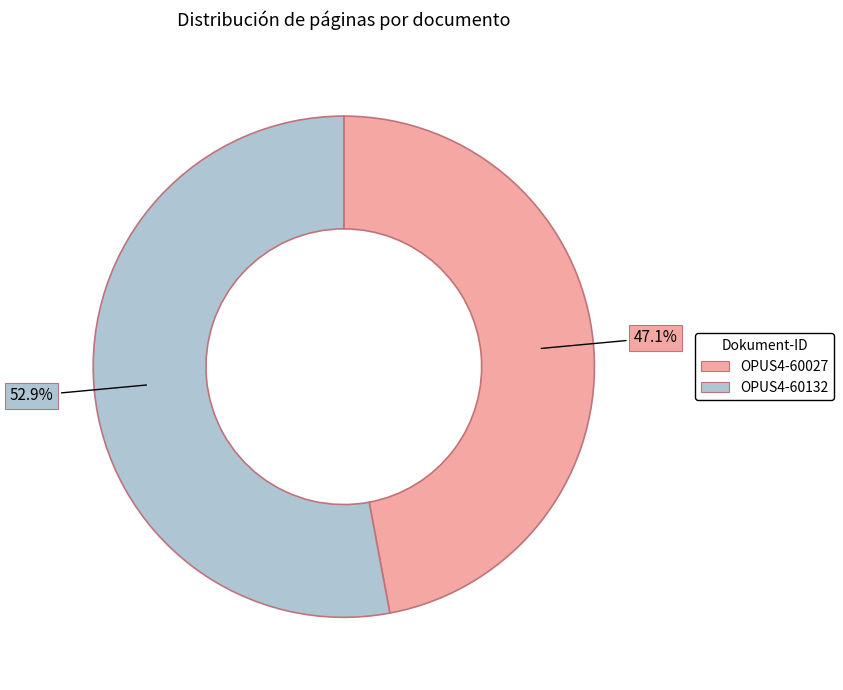

Is it true that OPUS4-60132 is 41% of the pie?

False